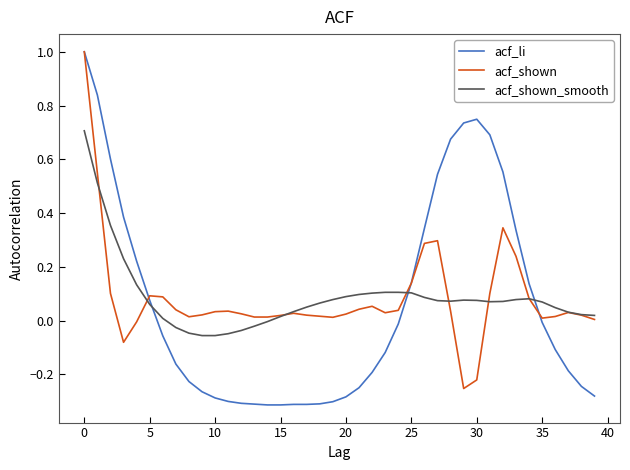

What is the maximum value for acf_shown?

1.0